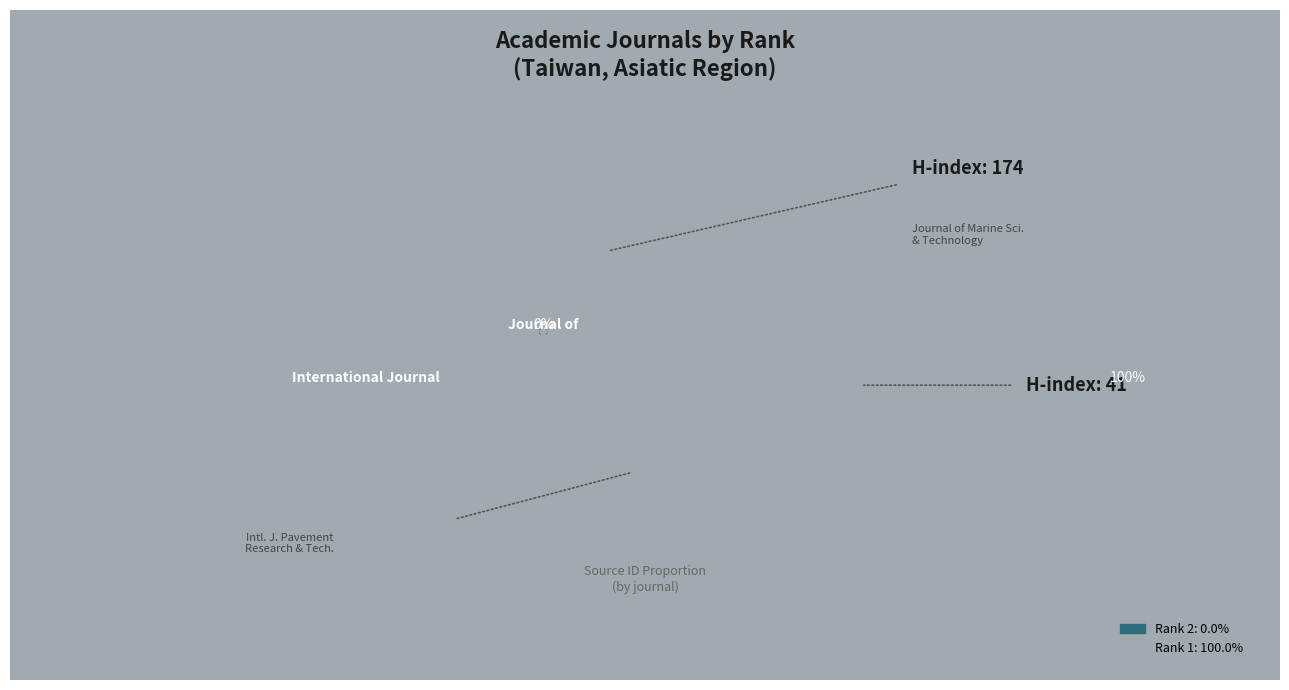

To the nearest percent, what portion does International Journal of Pavement Research and Technology represent?

100%